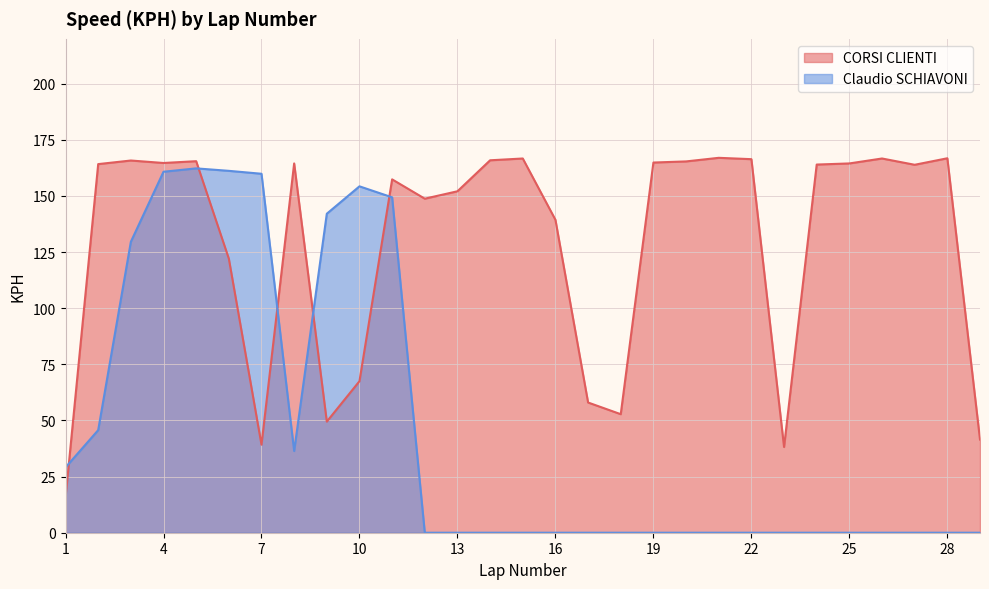

At which category does Claudio SCHIAVONI reach its first local peak?

5